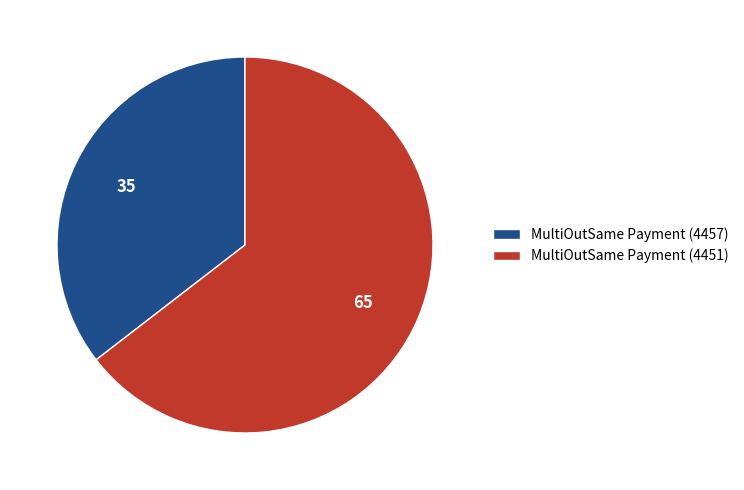

Rank the categories by value from highest to lowest.

MultiOutSame Payment (4451), MultiOutSame Payment (4457)